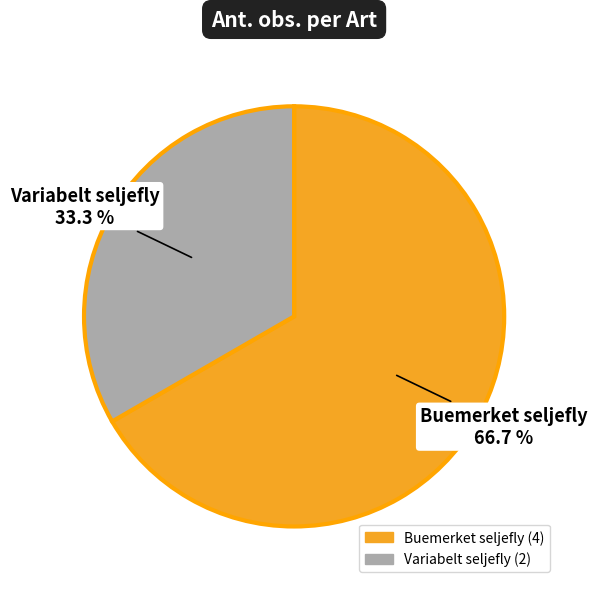

What is the total percentage of Buemerket seljefly and Variabelt seljefly?

100.0%